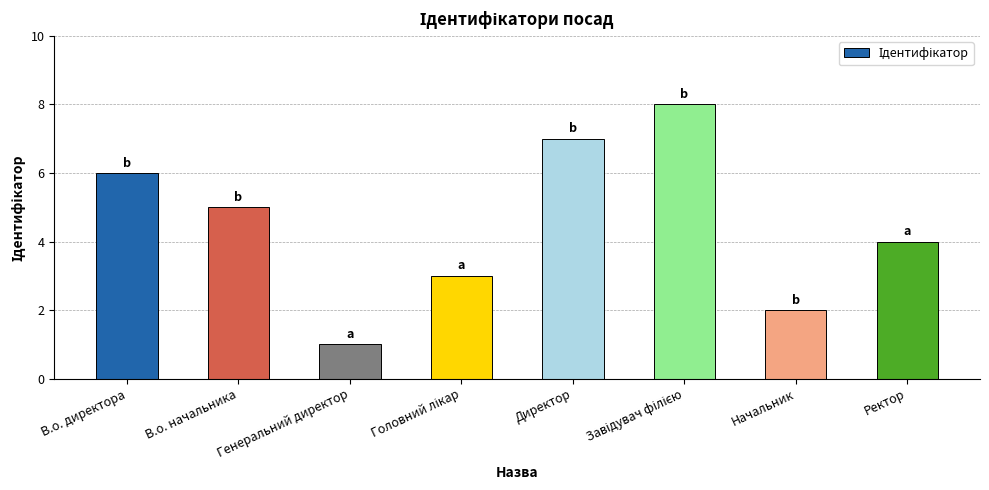

Reading left to right, what are all the values shown in this chart?

6	5	1	3	7	8	2	4